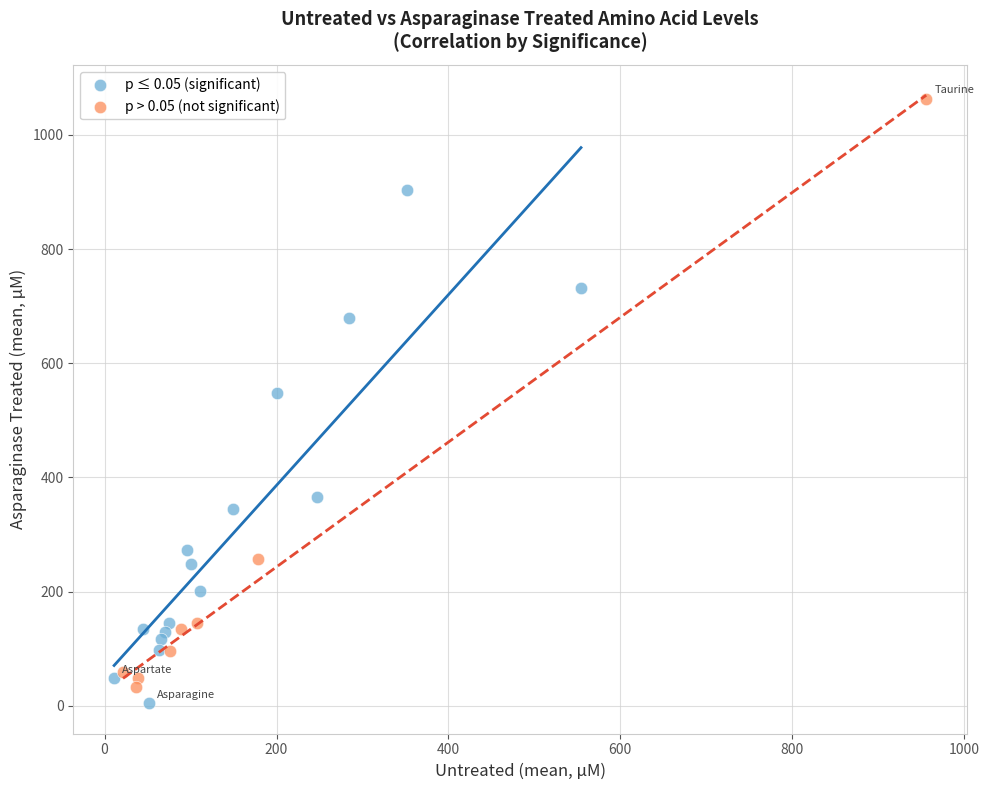

Which series has the largest Y range (max minus min)?

p > 0.05 (not significant)